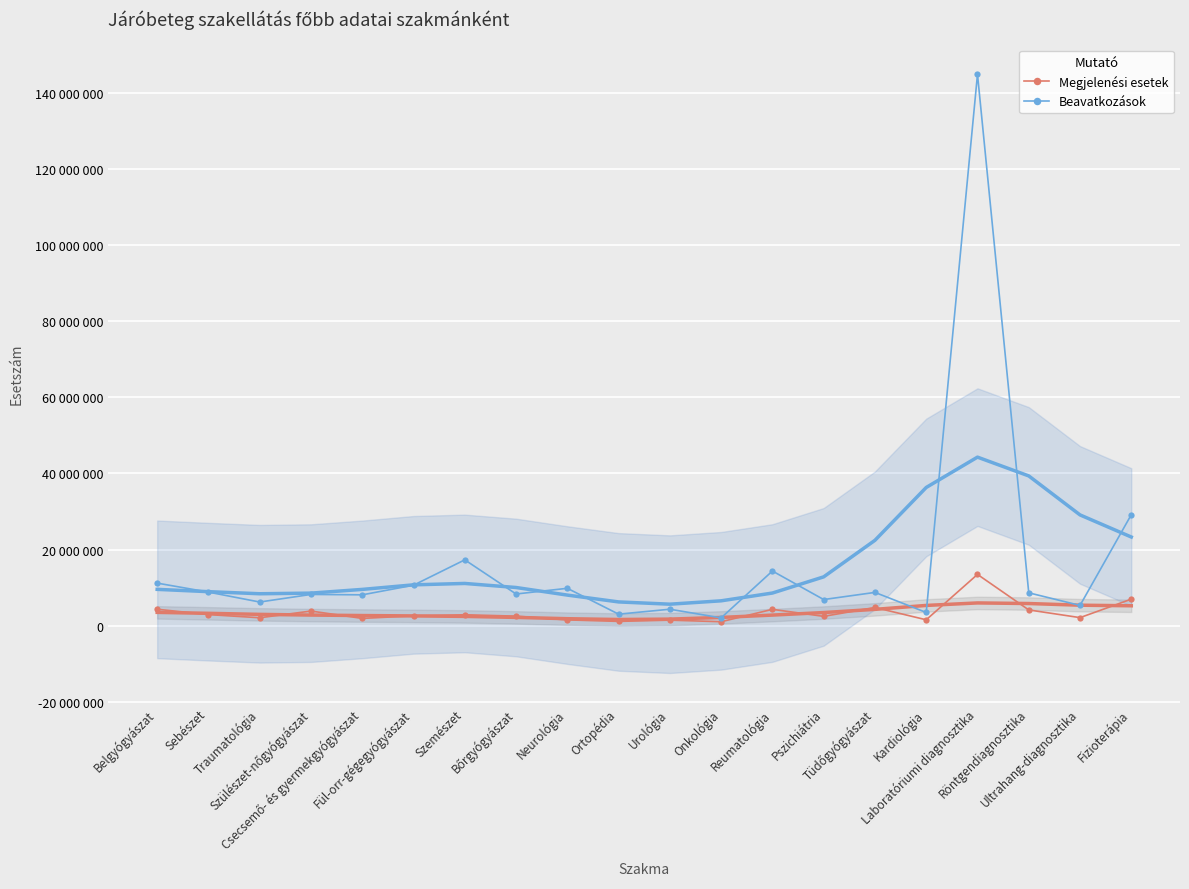

Which has a higher value, Sebészet or Traumatológia?

Sebészet